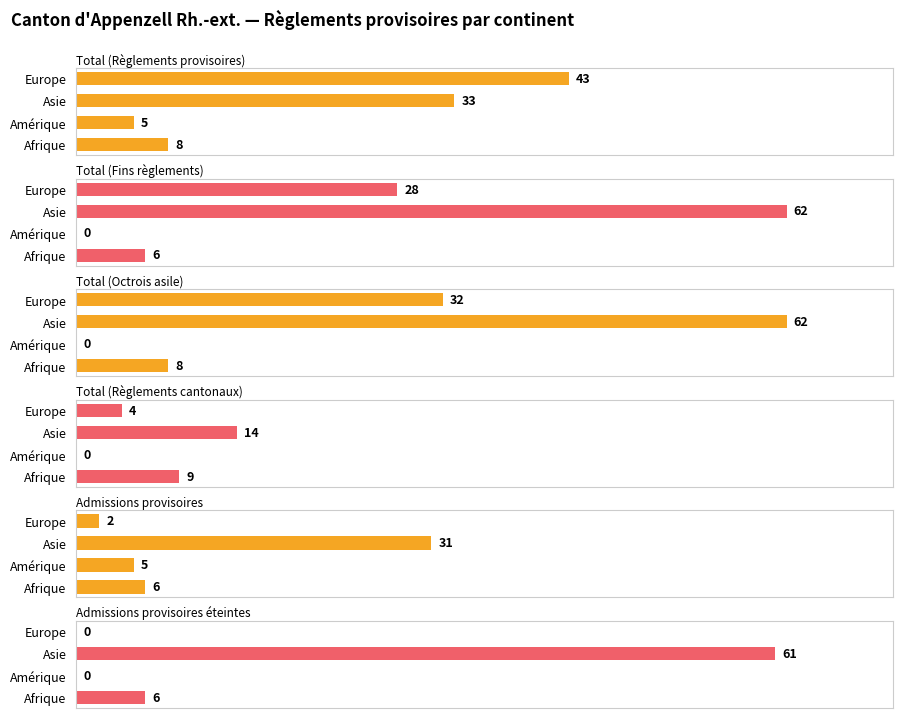

What is the lowest value of the Total (Règlements provisoires) series?

5